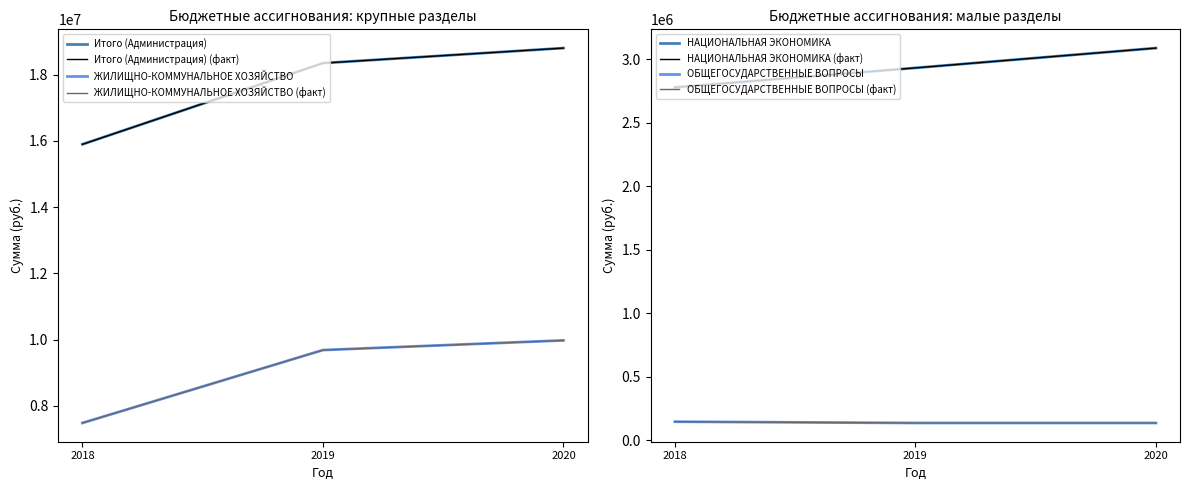

Count the ОБЩЕГОСУДАРСТВЕННЫЕ ВОПРОСЫ values in the range 137700 to 147700.

3